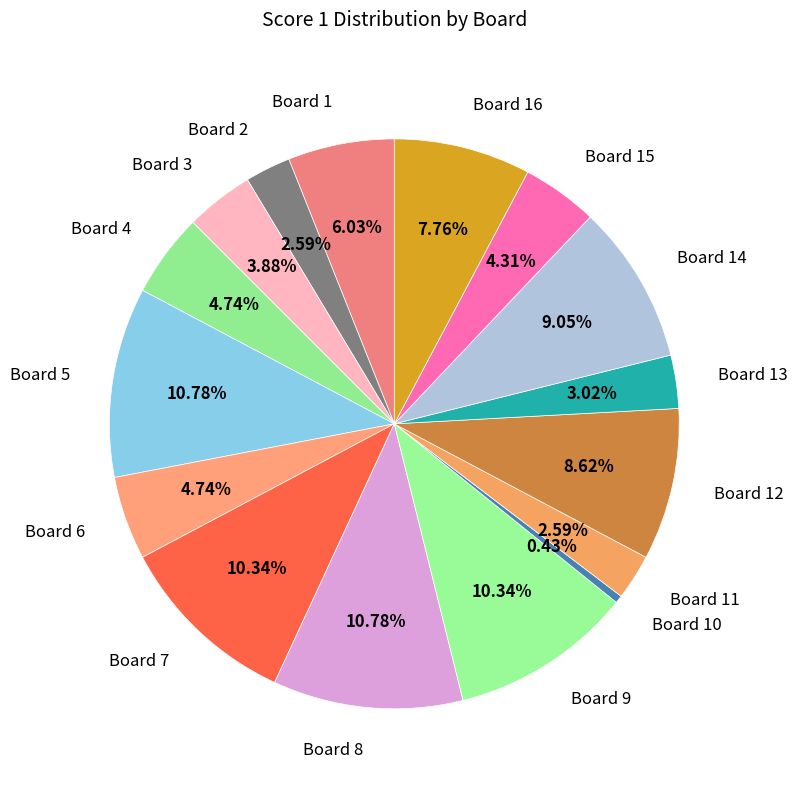

What is the ratio of the value at Board 12 to the value at Board 1?

1.4